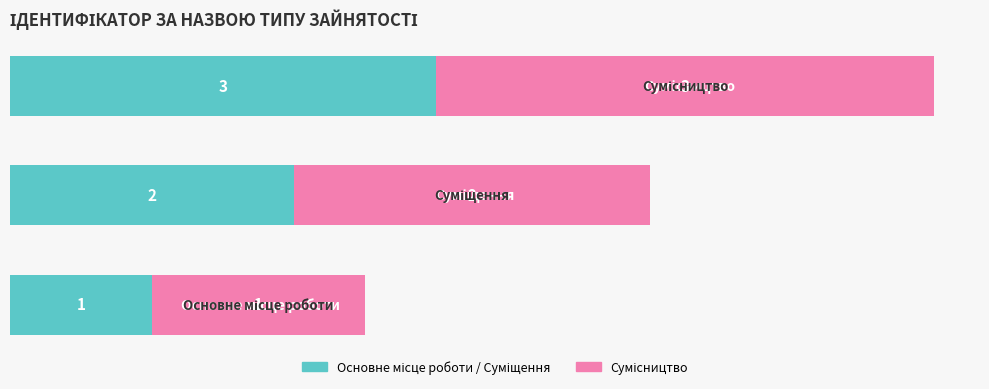

How many data points does each series have?

3